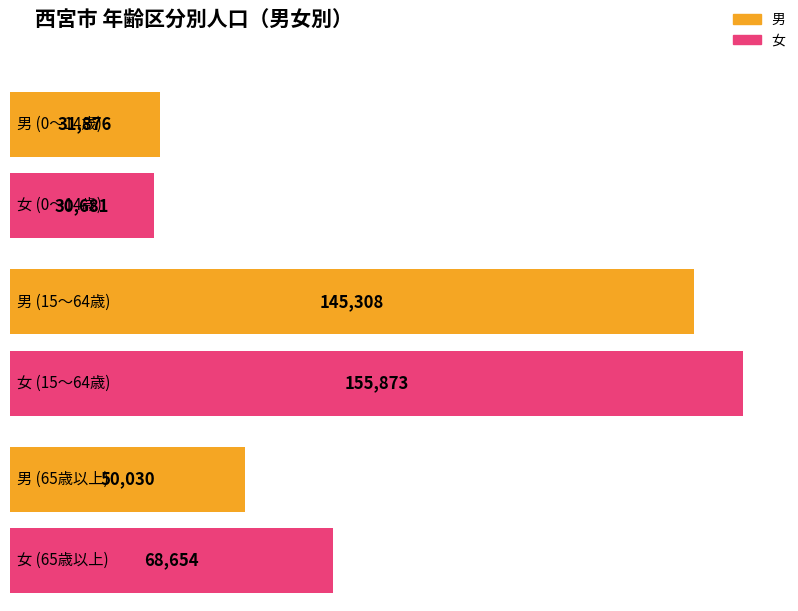

True or false: 65歳以上 has a value of 50030 at 男.

True